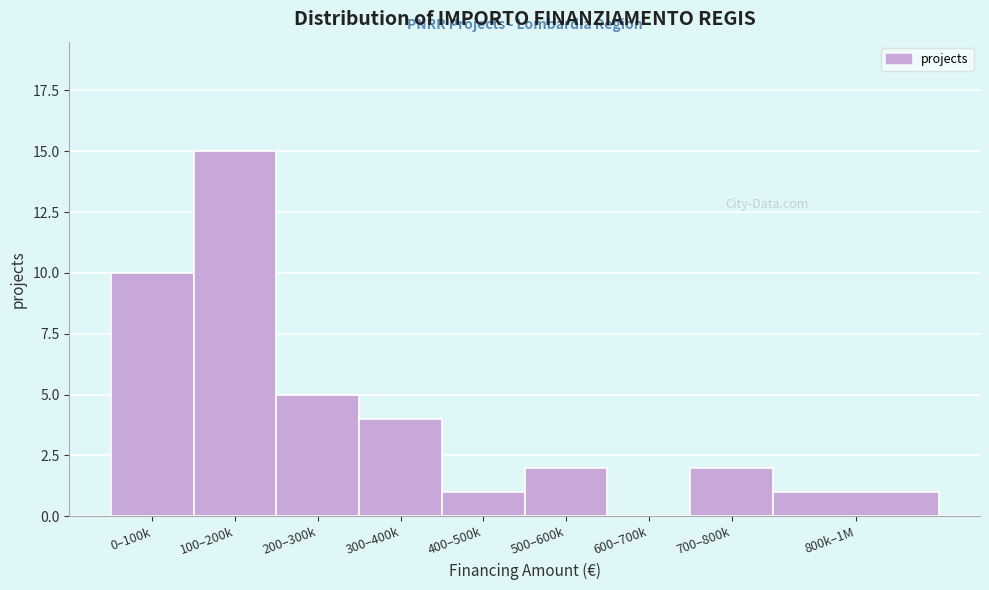

Reading left to right, transcribe all the data shown in this chart.

0–100k=10	100–200k=15	200–300k=5	300–400k=4	400–500k=1	500–600k=2	600–700k=0	700–800k=2	800k–1M=1